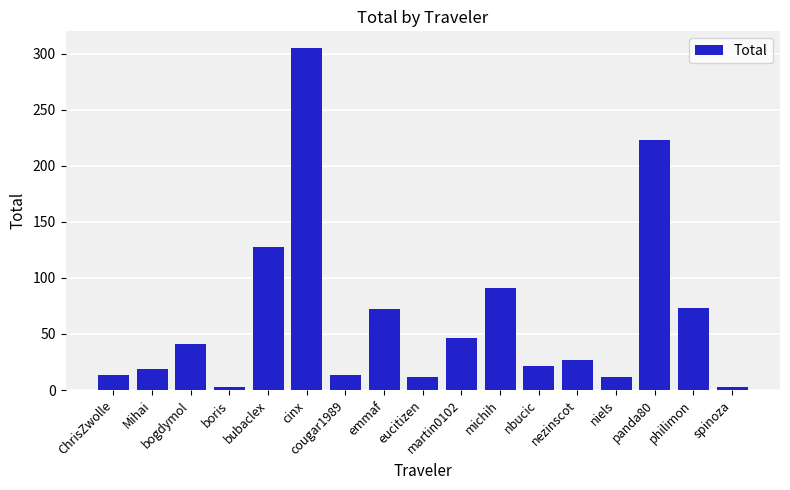

True or false: the data shows 11.6 at eucitizen.

True